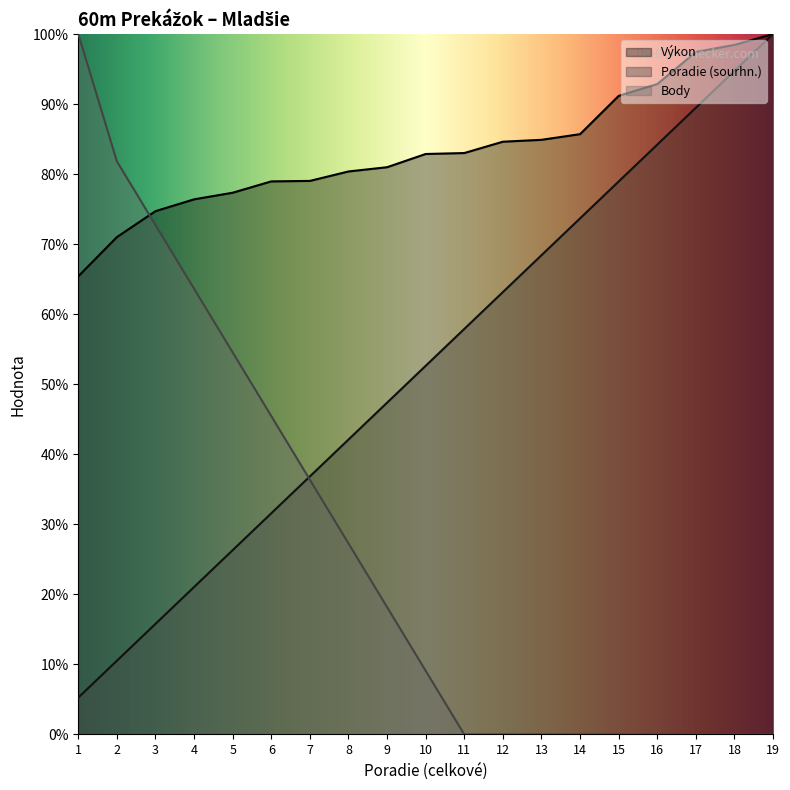

Which category has the lowest value in the Výkon series?

1